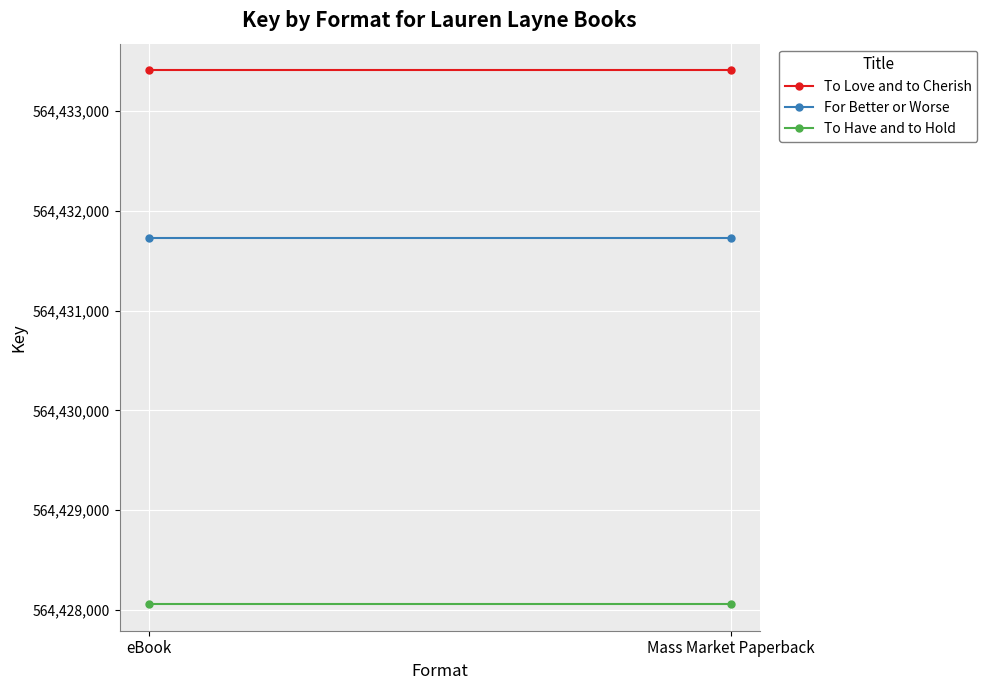

How many lines are shown in the chart?

3